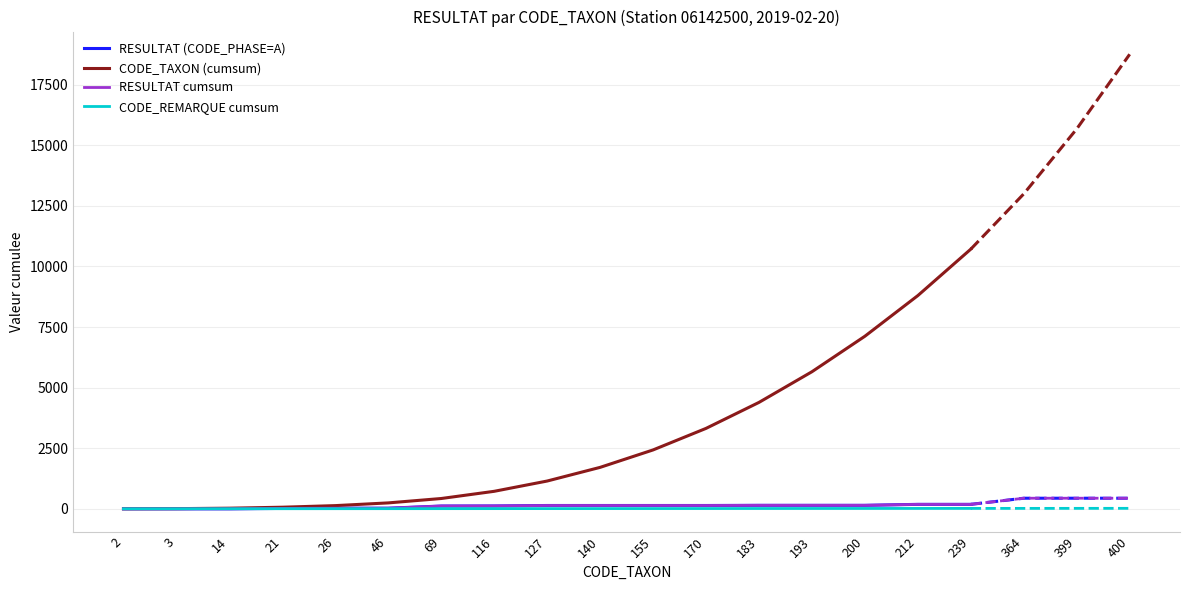

How many categories are shown in the chart?

17